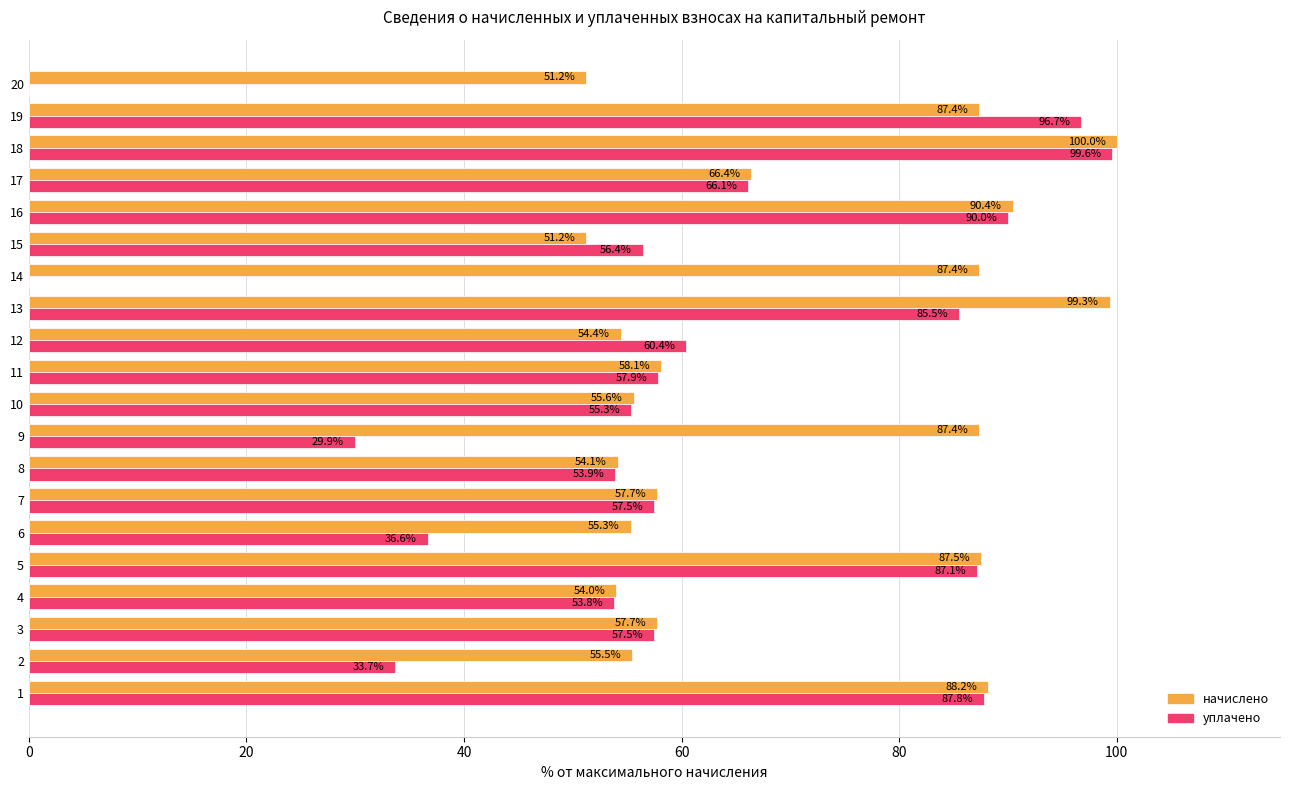

The уплачено series shows 60.4 at 12. True or false?

True